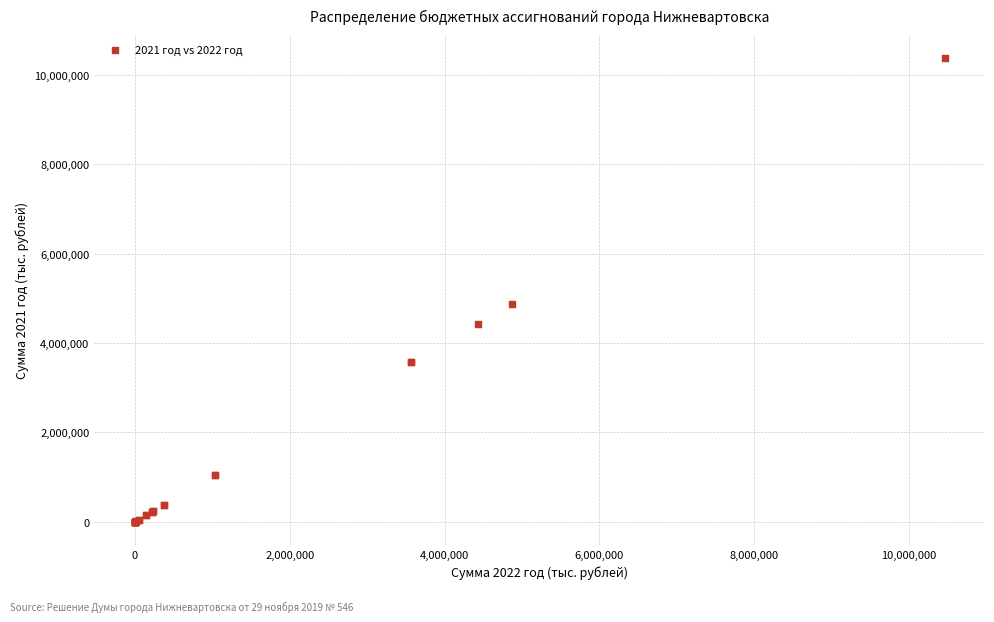

What Y value in the scatter plot is closest to 5188293?

4876035.5